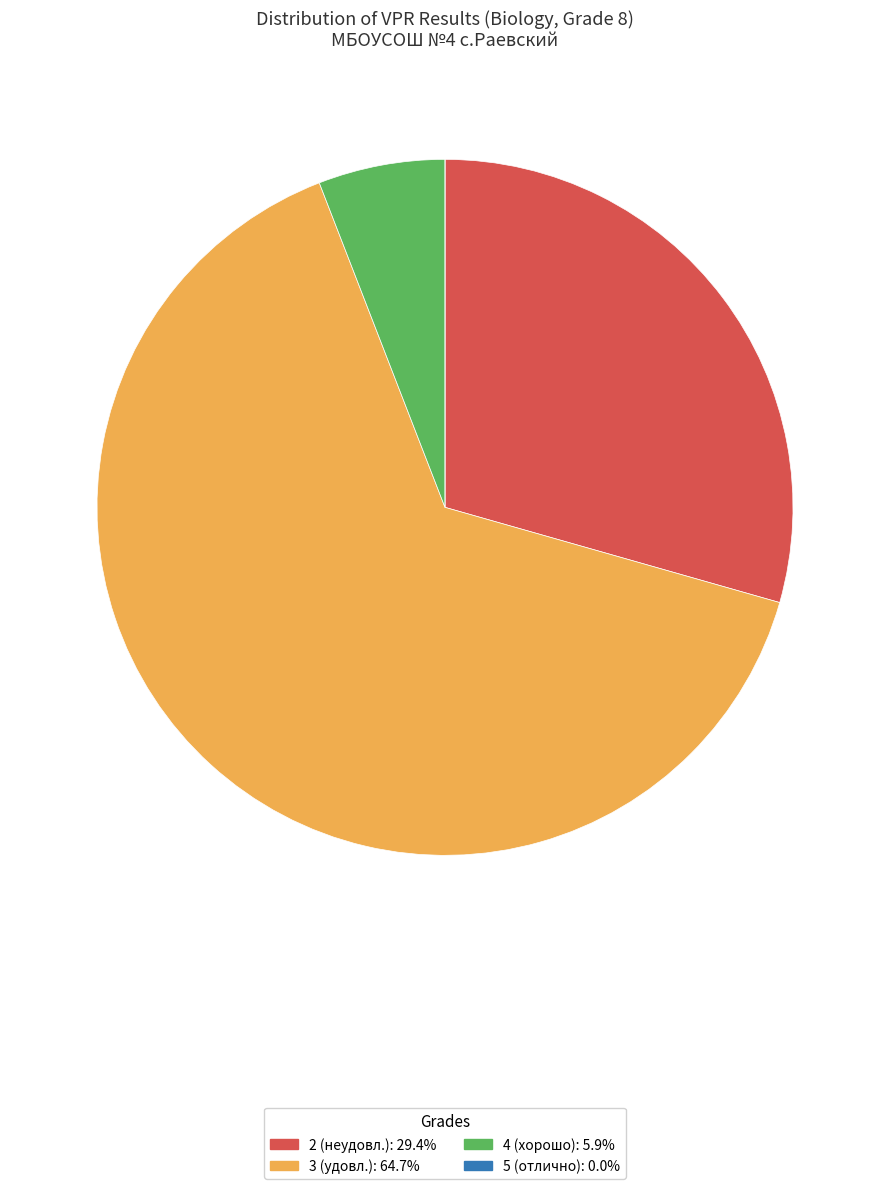

Is there a majority slice in this chart?

Yes